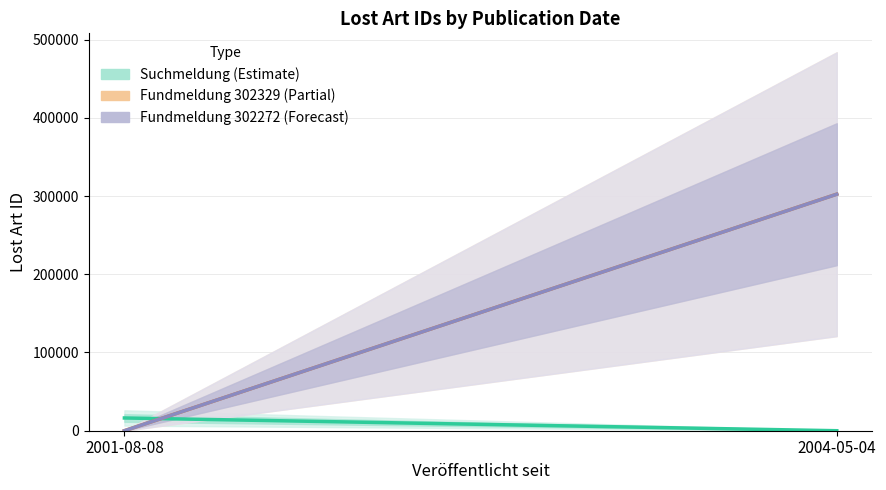

Between 2001-08-08 and 2004-05-04, which series saw the biggest shift?

Fundmeldung ID 302329 (Partial)